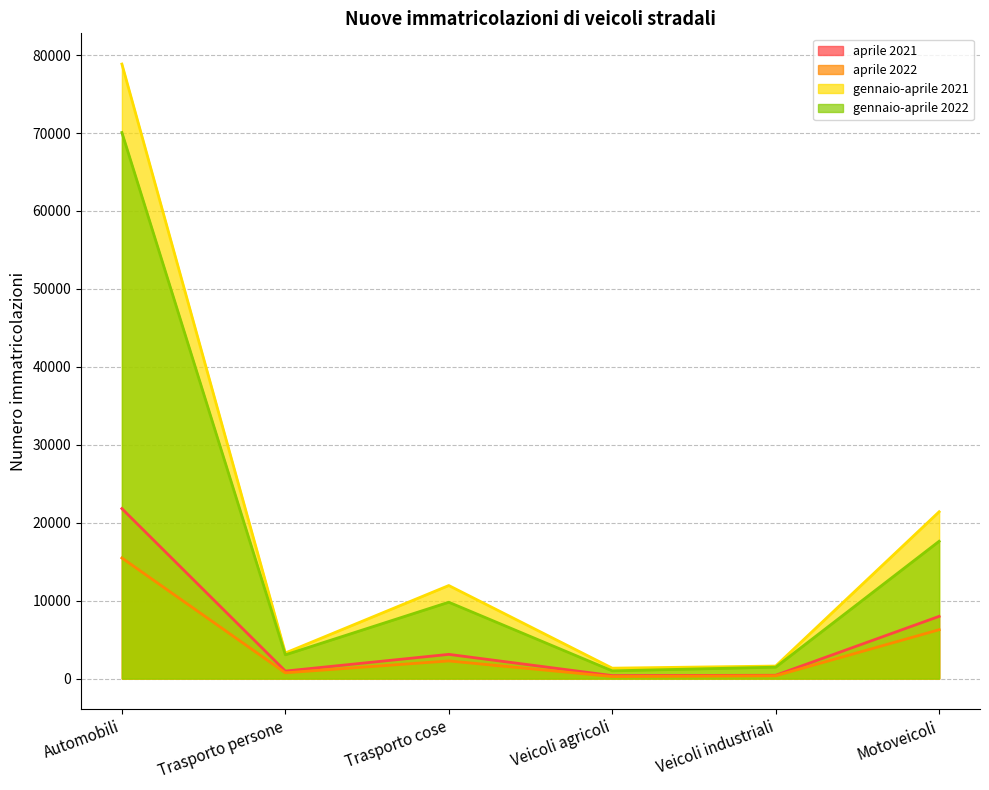

True or false: gennaio-aprile 2021 and aprile 2022 intersect in this chart.

False